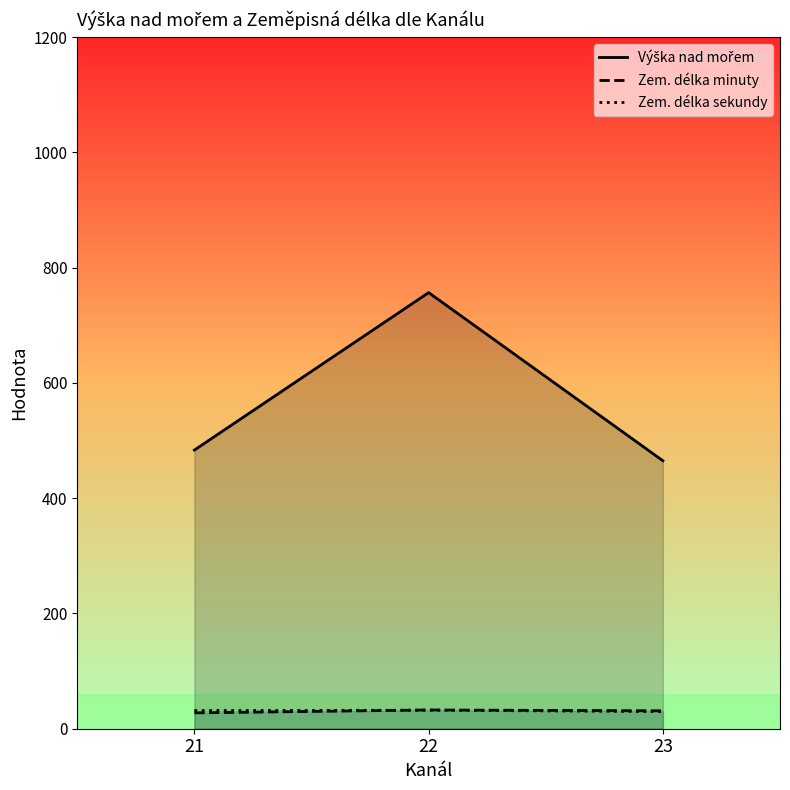

Between 21 and 23, which series saw the biggest shift?

Výška nad mořem